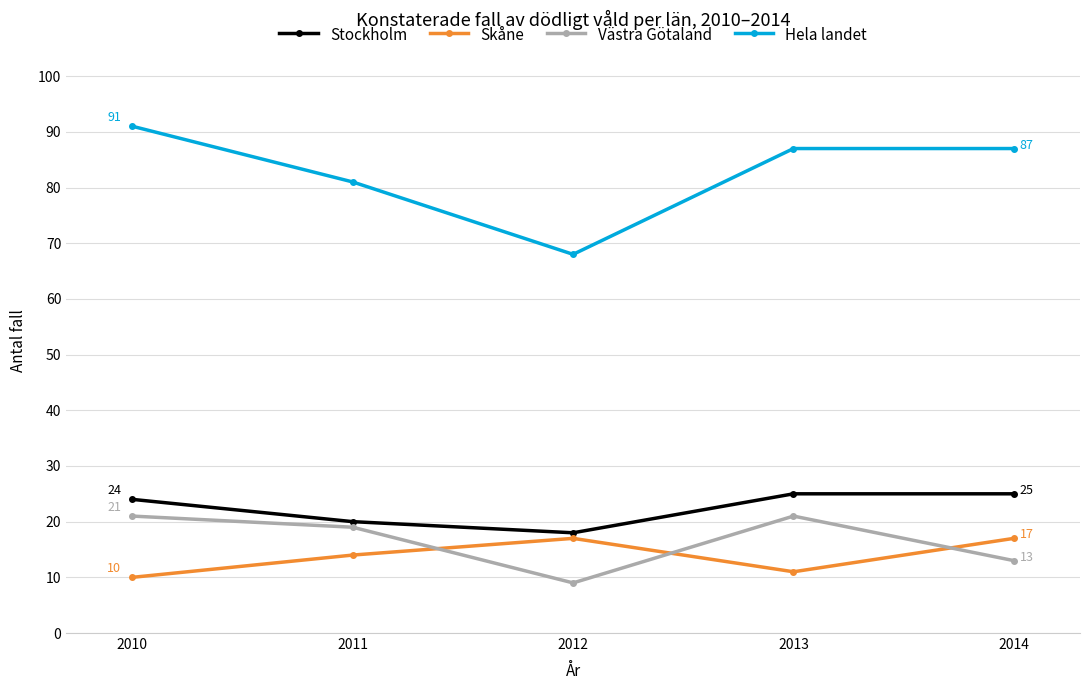

At which category does Skåne reach its first local valley?

2013